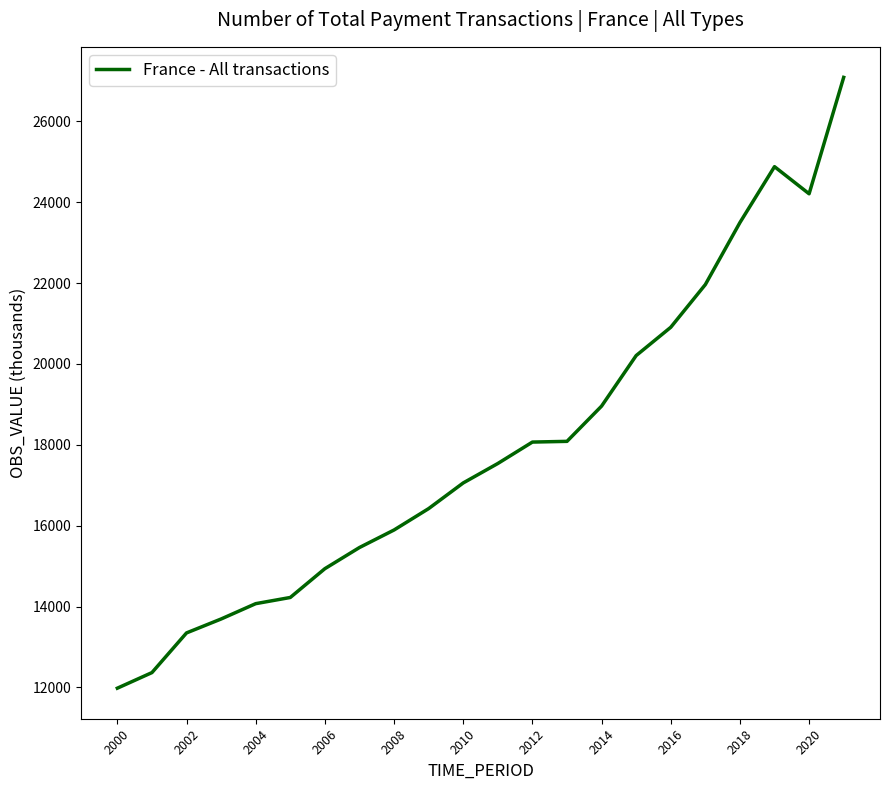

What is the smallest value displayed?

11979.9